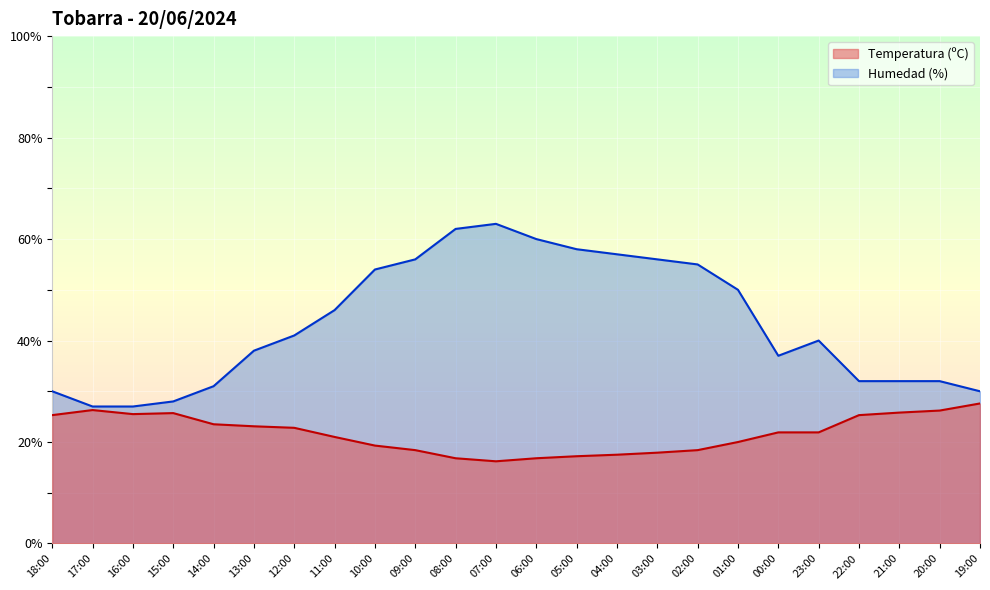

At which label does Temperatura (ºC) reach its minimum?

07:00